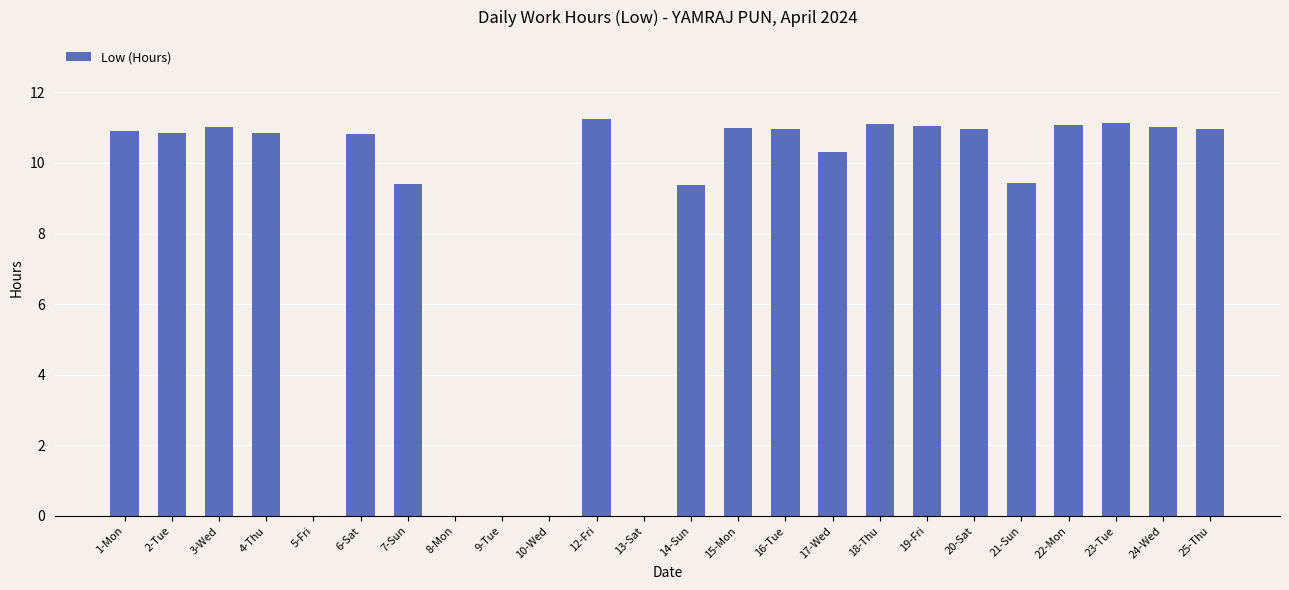

What is the ratio of the value at 22-Mon to the value at 24-Wed?

1.0